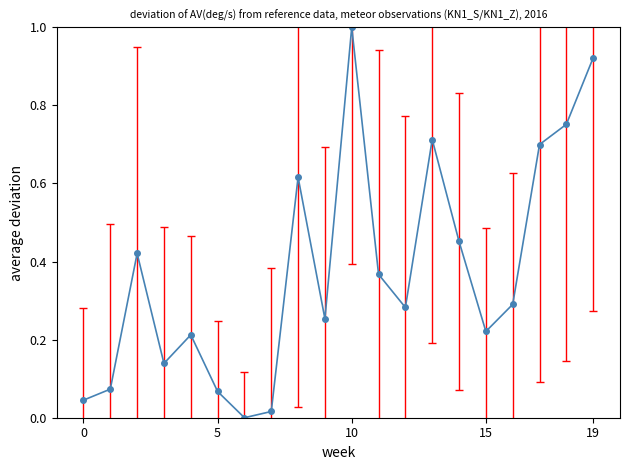

What is the greatest value displayed?

1.0